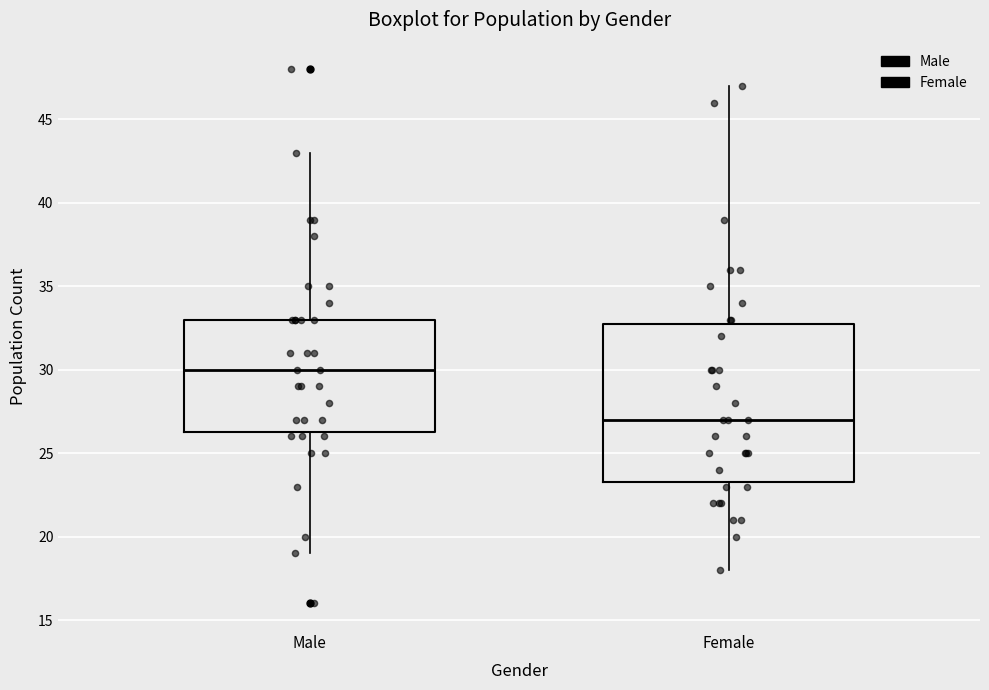

Which box has the highest median line?

Male